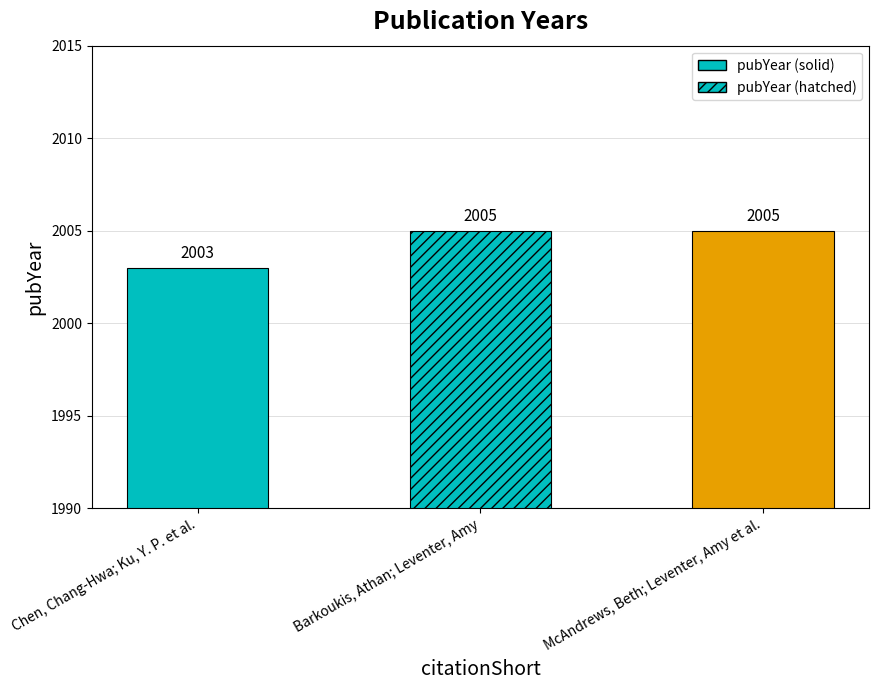

Approximately how many times larger is the value at McAndrews, Beth; Leventer, Amy et al. compared to Chen, Chang-Hwa; Ku, Y. P. et al.?

1.0